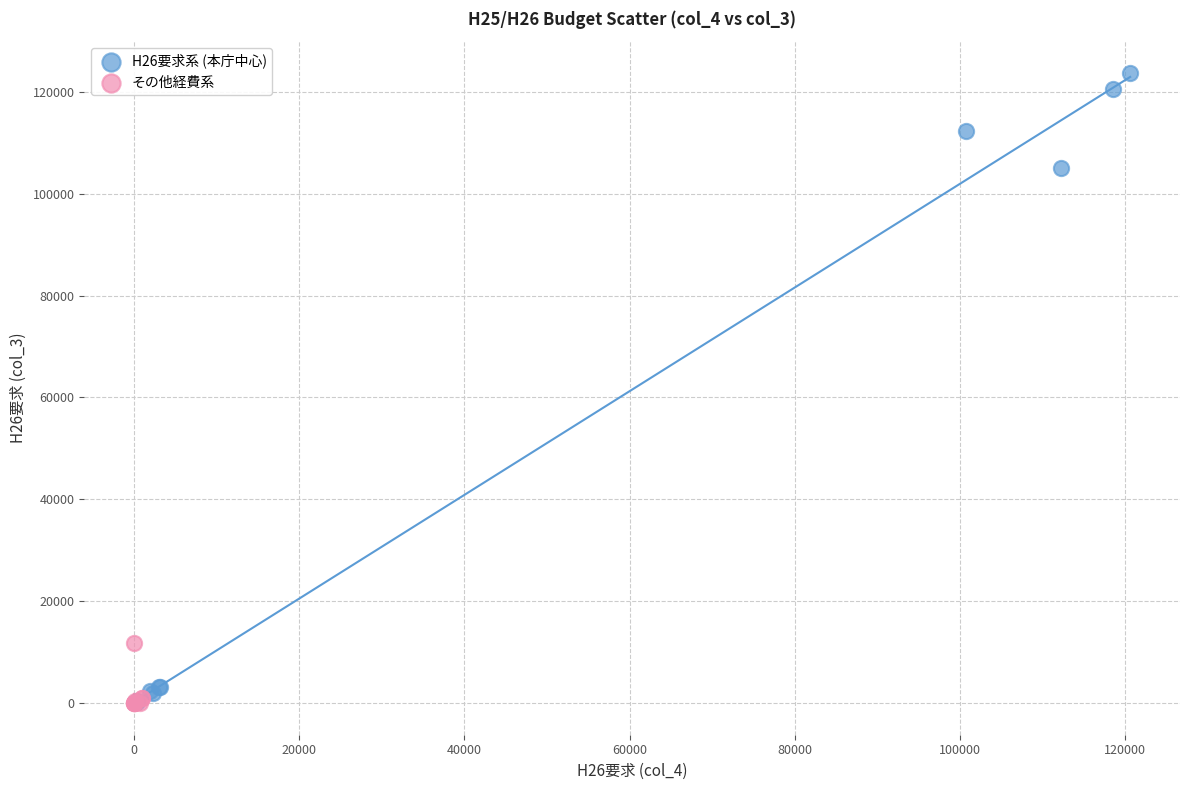

Which series reaches the maximum Y coordinate?

H26要求系 (本庁中心)